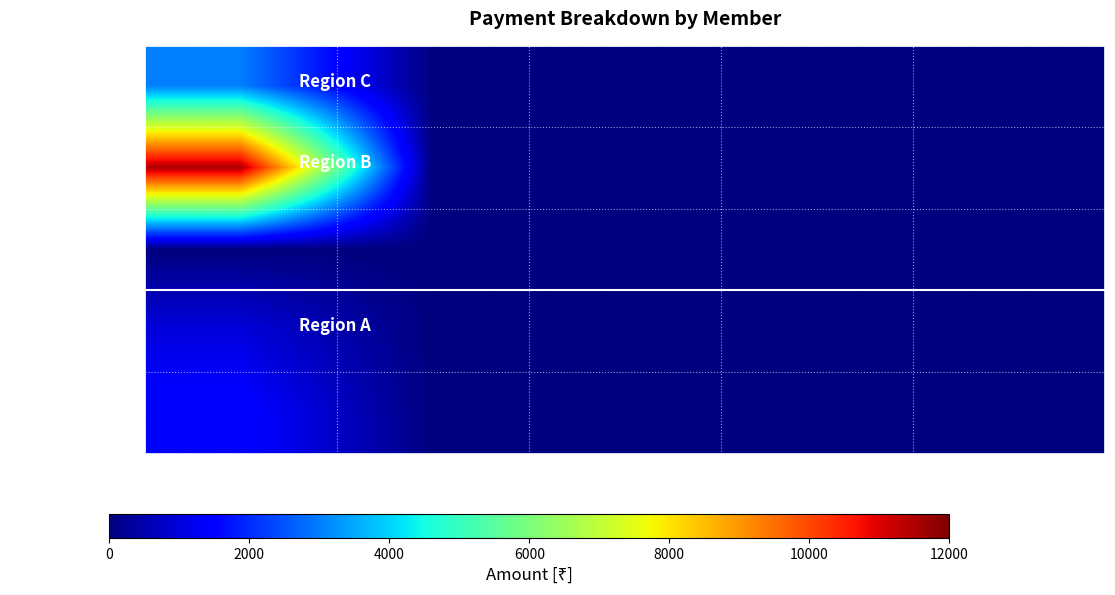

How many data points does each series have?

5